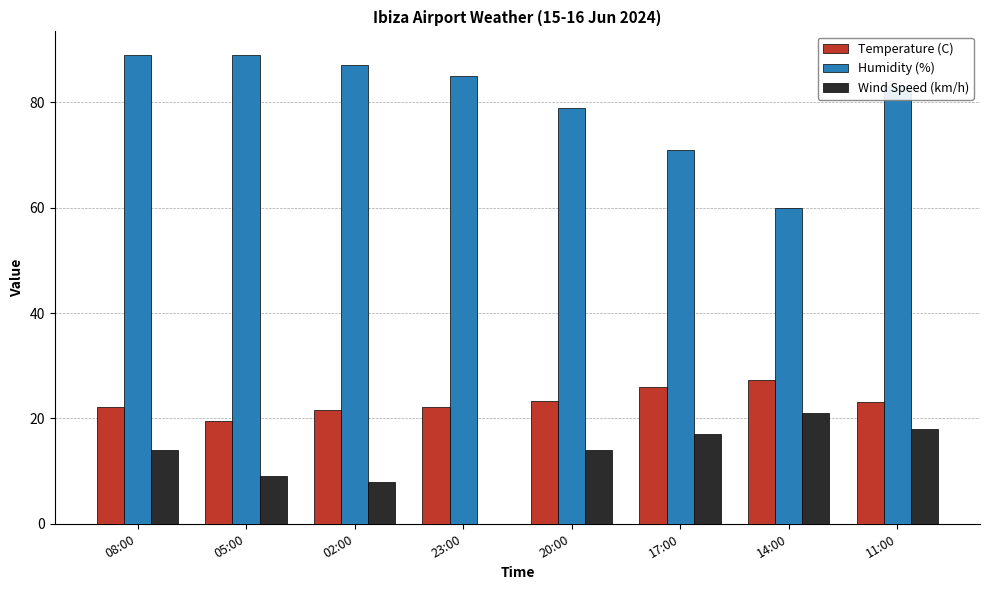

Where does the Humidity (%) series first go above 85?

08:00